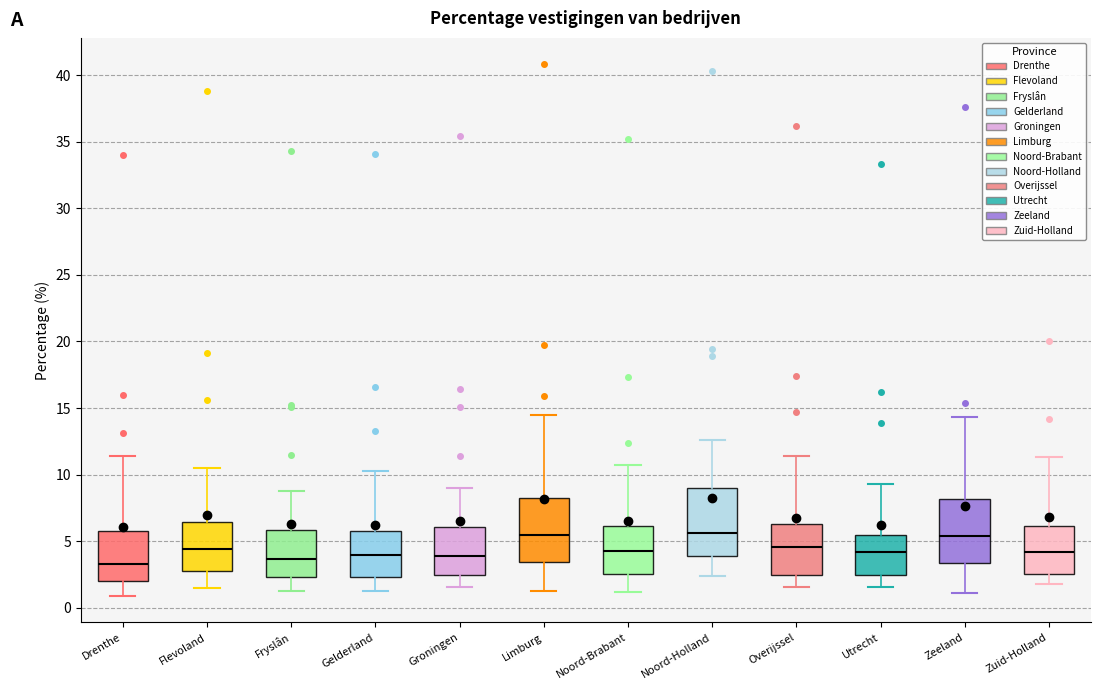

Reading left to right, transcribe this box plot: for each box, give where its median line is, the range the box spans, and where its two whiskers end, as read against the y-axis. The values are not printed on the chart, so give them approximately, as read against the axis.

Drenthe: median 3.5, box 2.0 to 6.0, whiskers 1.0 to 11.5
Flevoland: median 4.5, box 3.0 to 6.5, whiskers 1.5 to 10.5
Fryslân: median 3.5, box 2.5 to 6.0, whiskers 1.5 to 9.0
Gelderland: median 4.0, box 2.5 to 6.0, whiskers 1.5 to 10.5
Groningen: median 4.0, box 2.5 to 6.0, whiskers 1.5 to 9.0
Limburg: median 5.5, box 3.5 to 8.5, whiskers 1.5 to 14.5
Noord-Brabant: median 4.5, box 2.5 to 6.0, whiskers 1.0 to 10.5
Noord-Holland: median 5.5, box 4.0 to 9.0, whiskers 2.5 to 12.5
Overijssel: median 4.5, box 2.5 to 6.5, whiskers 1.5 to 11.5
Utrecht: median 4.0, box 2.5 to 5.5, whiskers 1.5 to 9.5
Zeeland: median 5.5, box 3.5 to 8.0, whiskers 1.0 to 14.5
Zuid-Holland: median 4.0, box 2.5 to 6.0, whiskers 2.0 to 11.5